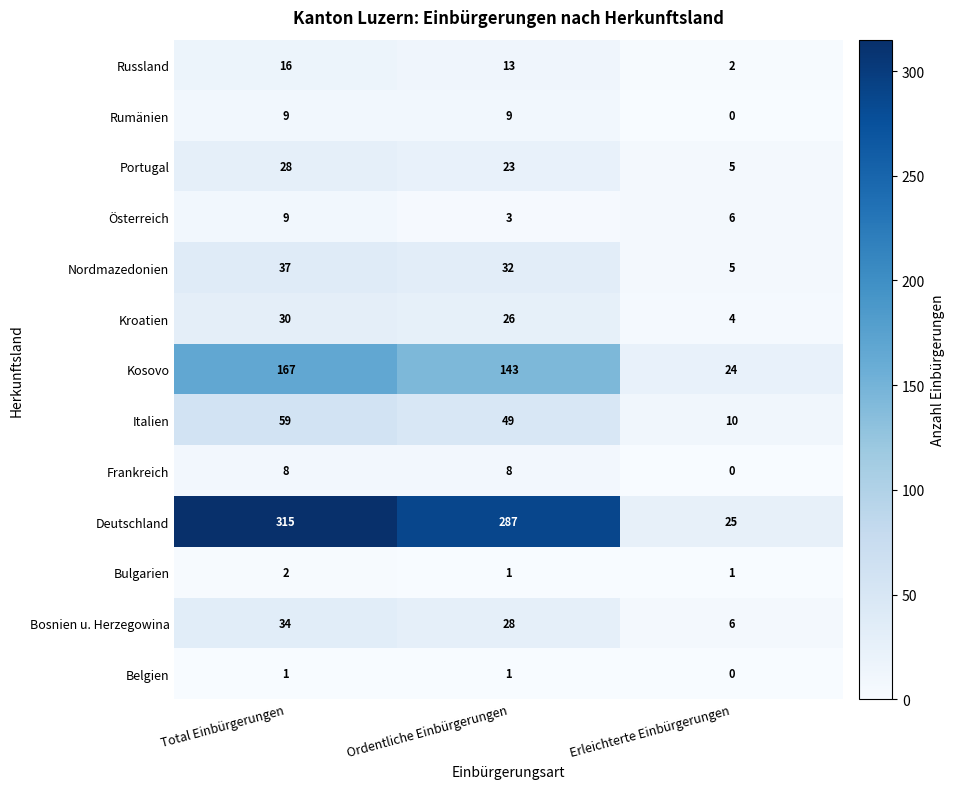

Where is Rumänien nearest to the value 4?

Erleichterte Einbürgerungen